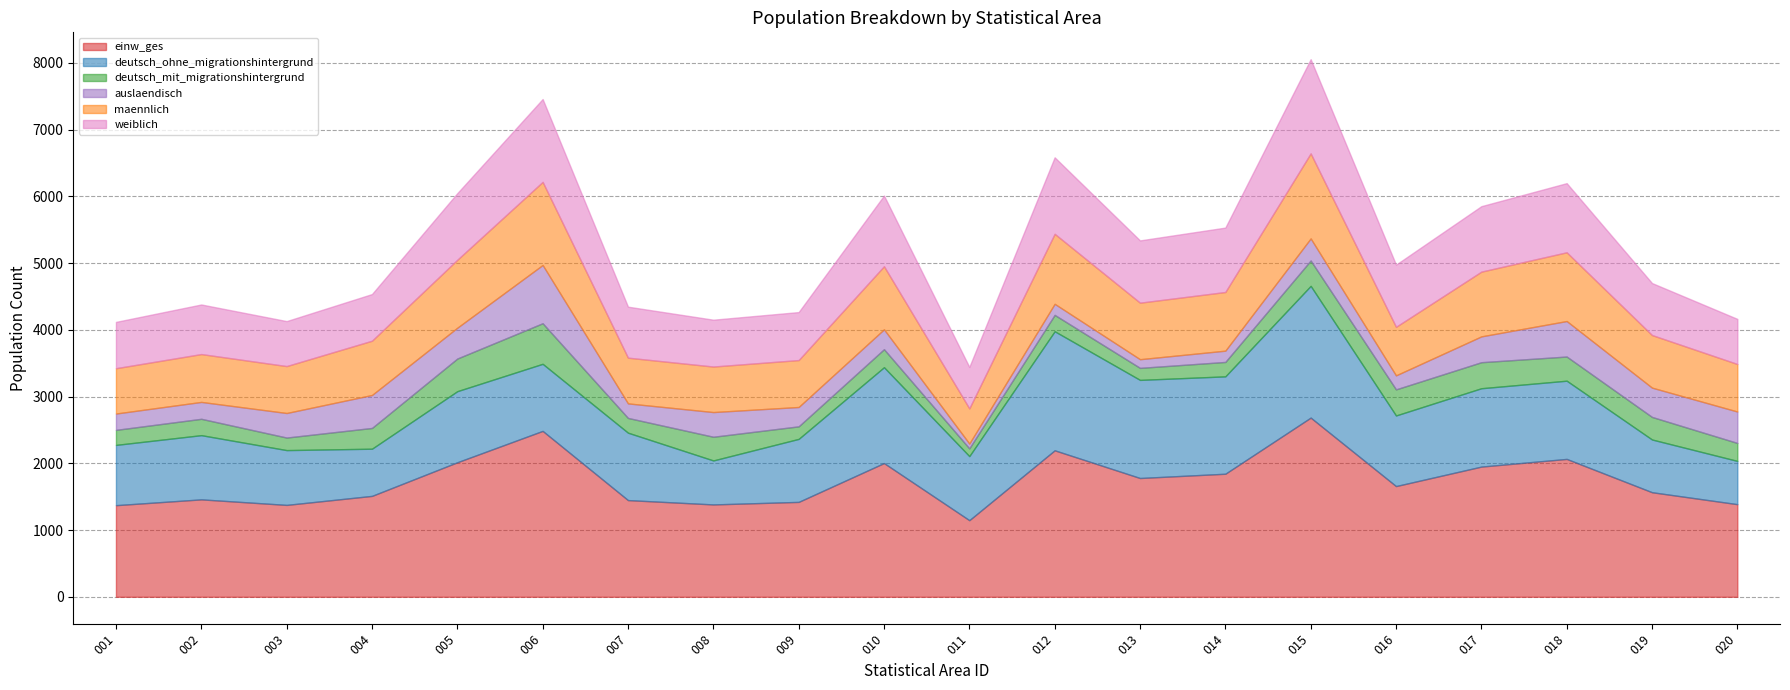

What are all the series names shown in the legend?

einw_ges, deutsch_ohne_migrationshintergrund, deutsch_mit_migrationshintergrund, auslaendisch, maennlich, weiblich